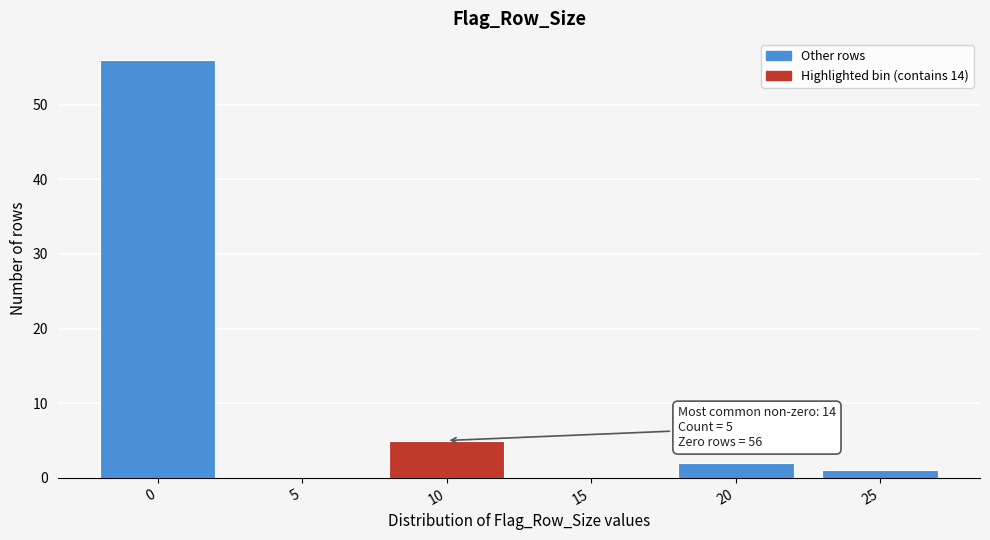

Reading right to left, transcribe all the data shown in this chart.

25=1	20=2	15=0	10=5	5=0	0=56